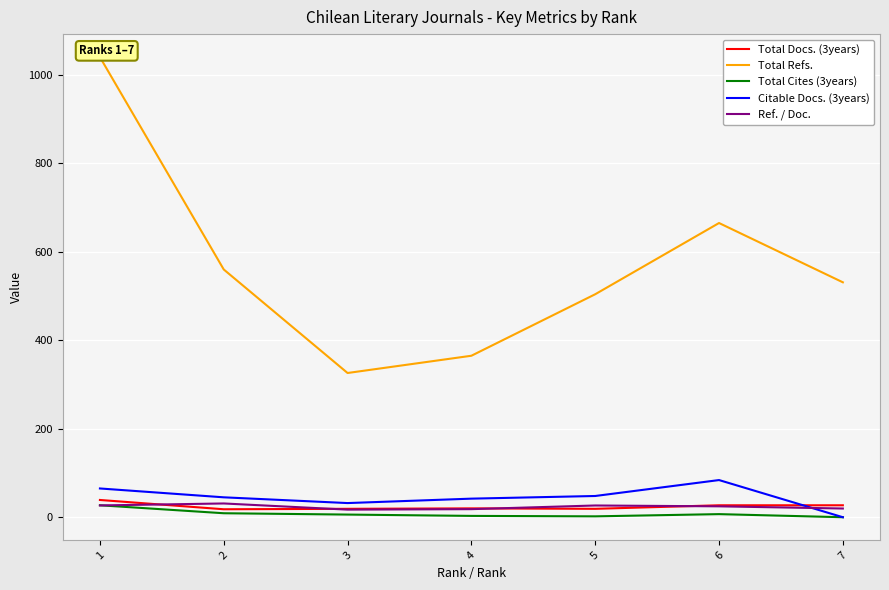

Is the value of Total Cites (3years) at 2 greater than the value of Citable Docs. (3years) at 6?

No